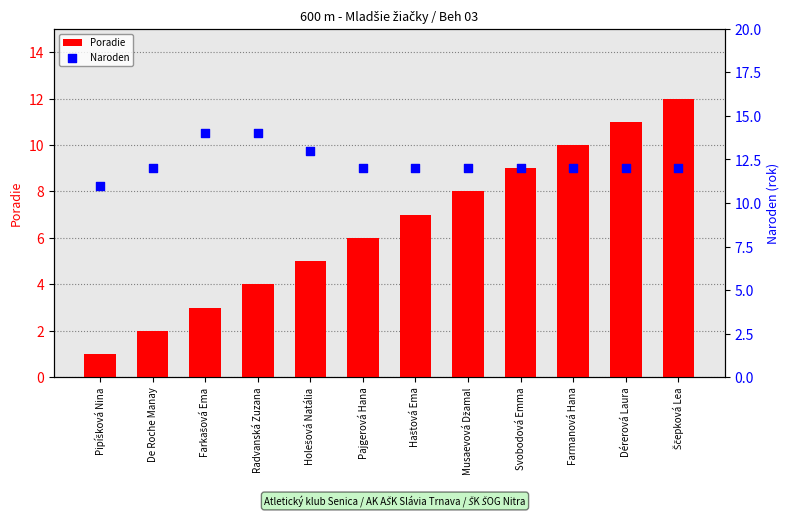

What are all the series names shown in the legend?

Poradie, Naroden